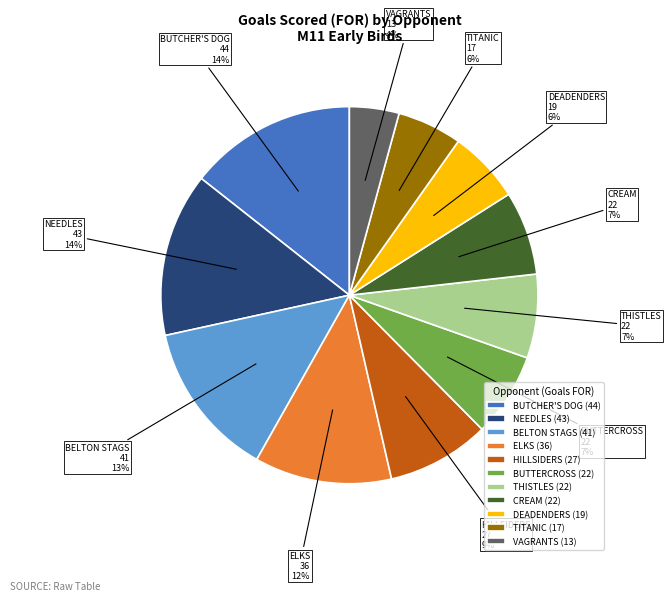

True or false: BUTTERCROSS accounts for 13% of the total.

False